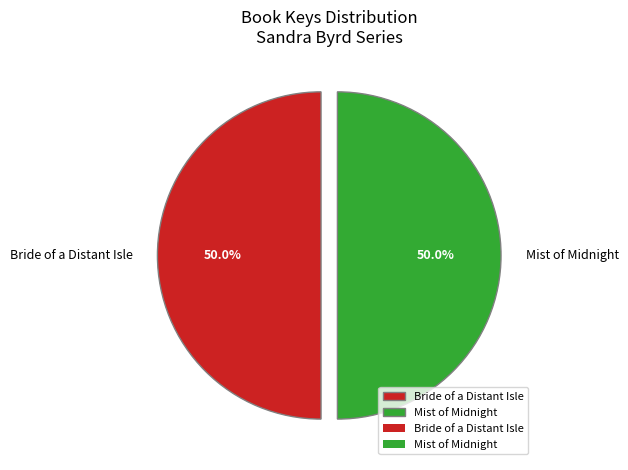

Approximately how many times larger is the value at Bride of a Distant Isle compared to Mist of Midnight?

1.0